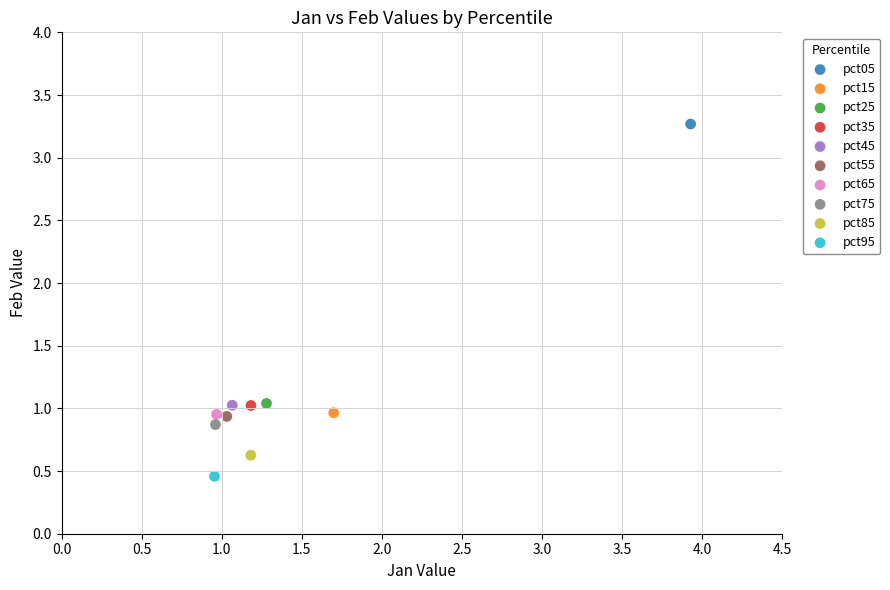

Which series reaches the maximum Y coordinate?

pct05